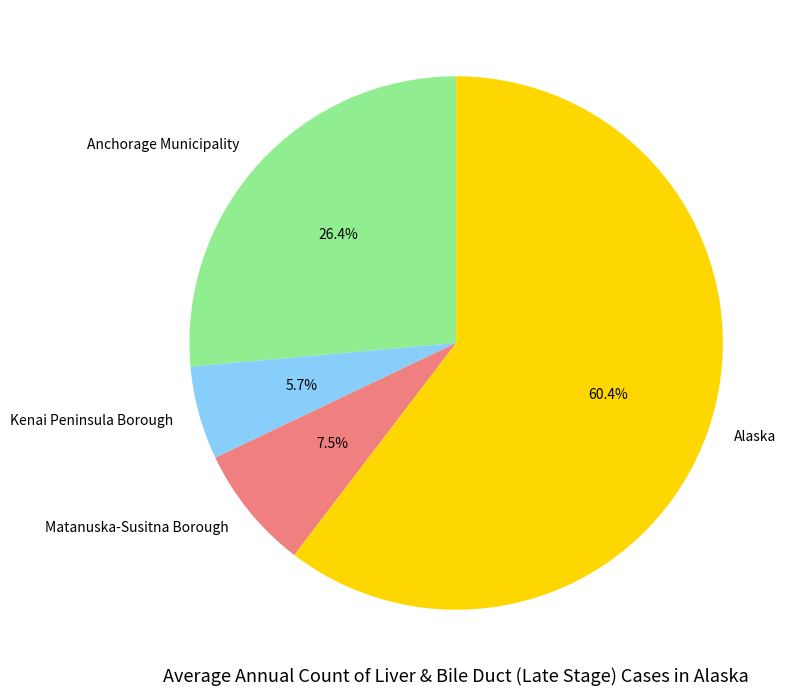

Which category has the biggest portion of the pie?

Alaska